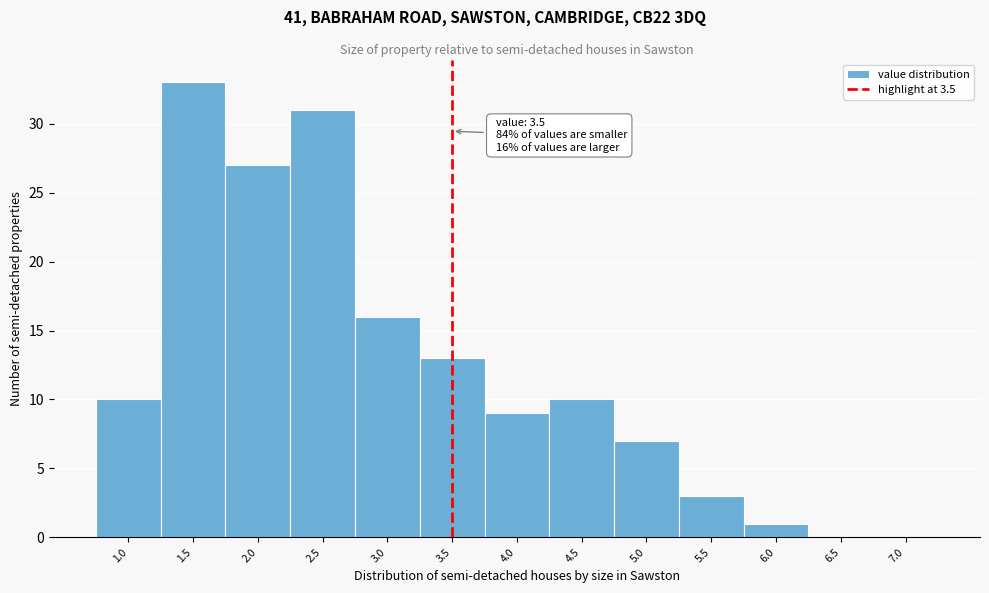

Which range on the x-axis has the tallest bar?

1.25 to 1.75